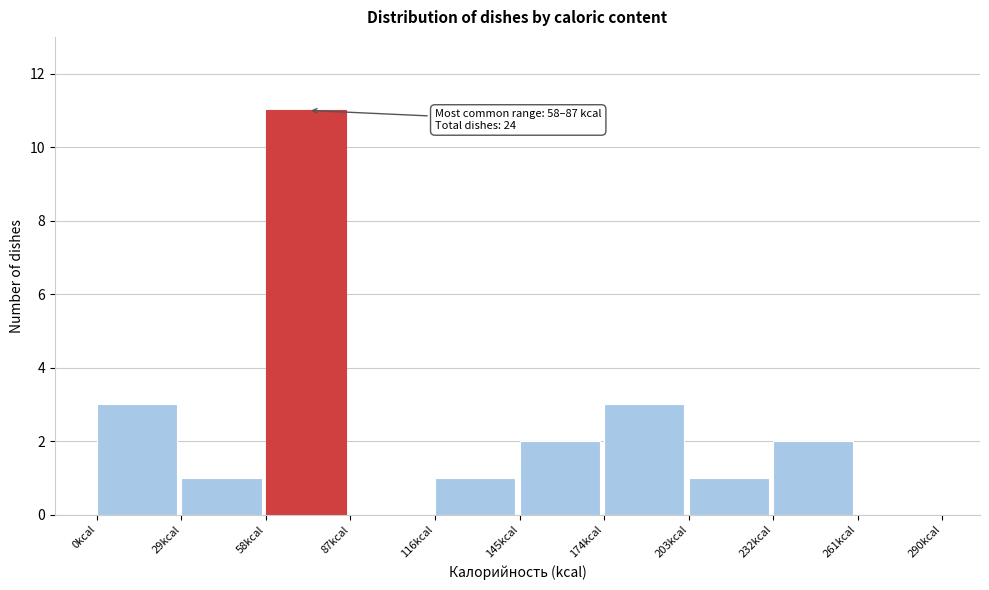

Over which range of the x-axis is the bar tallest?

58 to 87